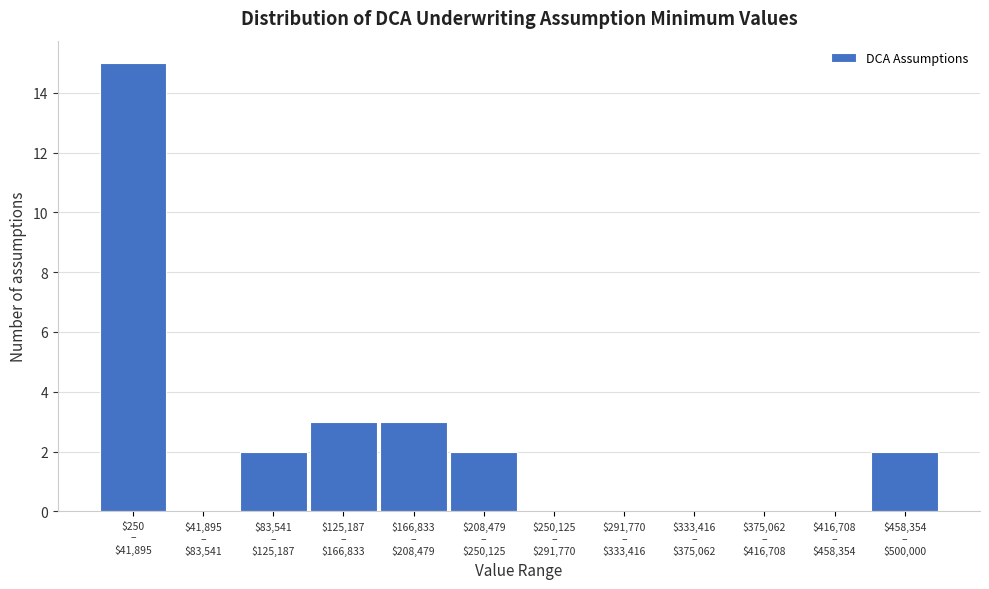

What is the greatest value displayed?

15